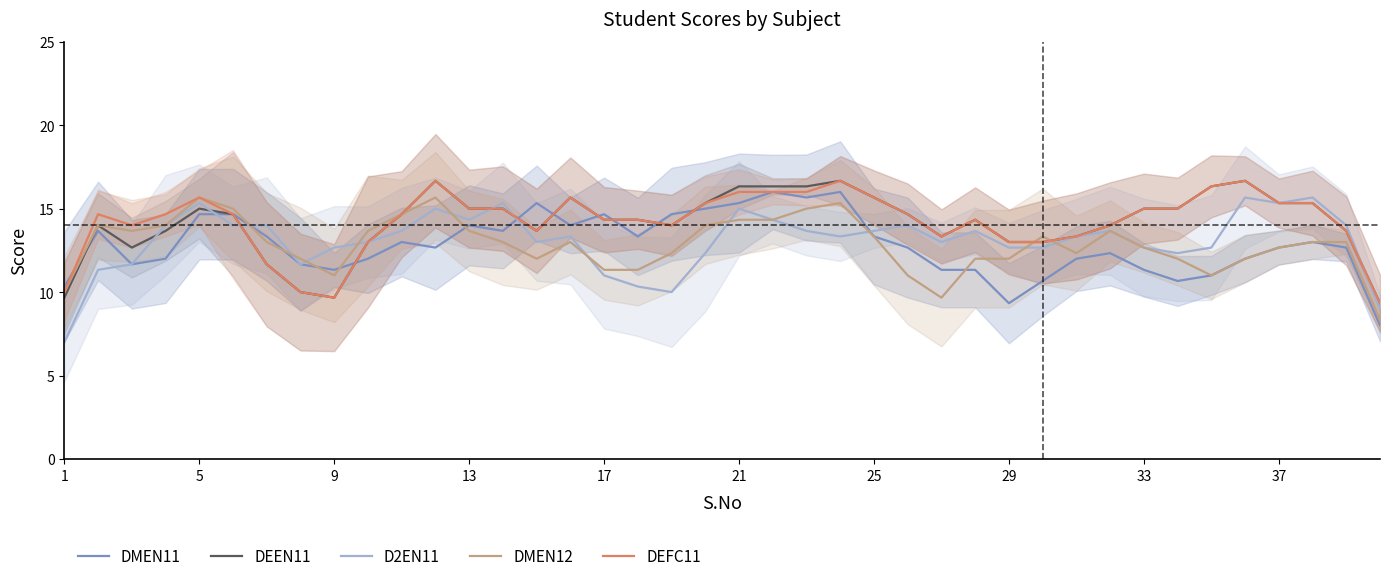

The value of DEEN11 at 21 is 26.6. True or false?

False